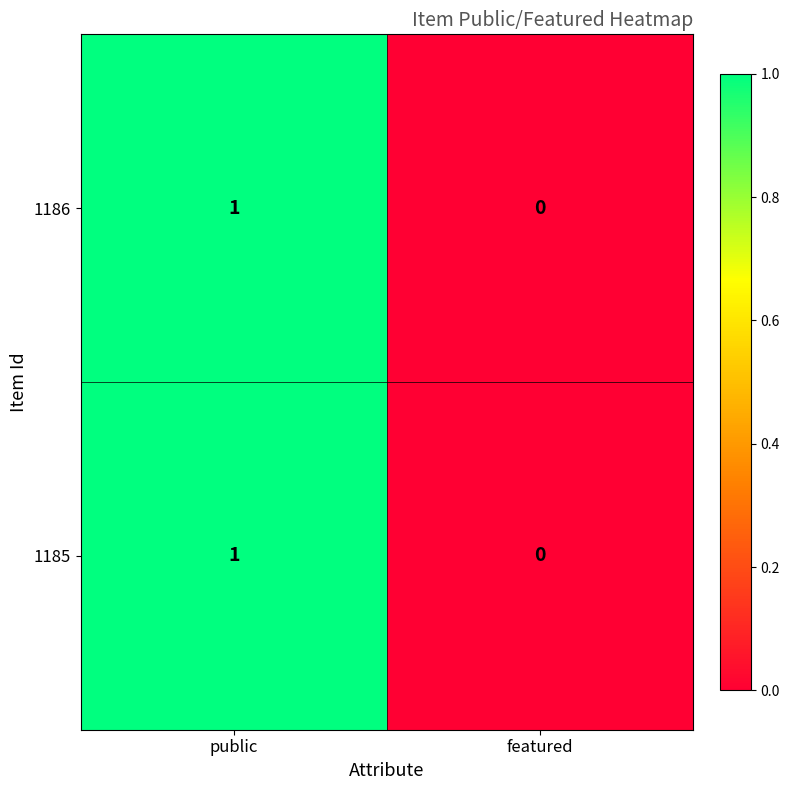

How many distinct data groups are displayed?

2